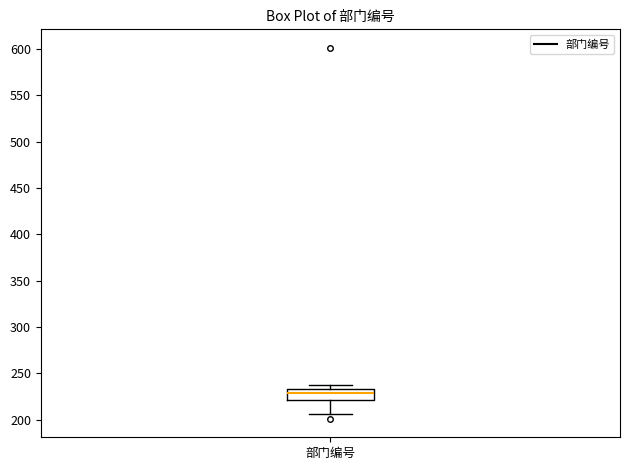

Read this box plot against the y-axis: the position of the median line, the range covered by the box, and the ends of both whiskers. The values are not printed on the chart, so give them approximately, as read against the axis.

median 230, box 220 to 235, whiskers 205 to 235 (just above the box's upper edge)